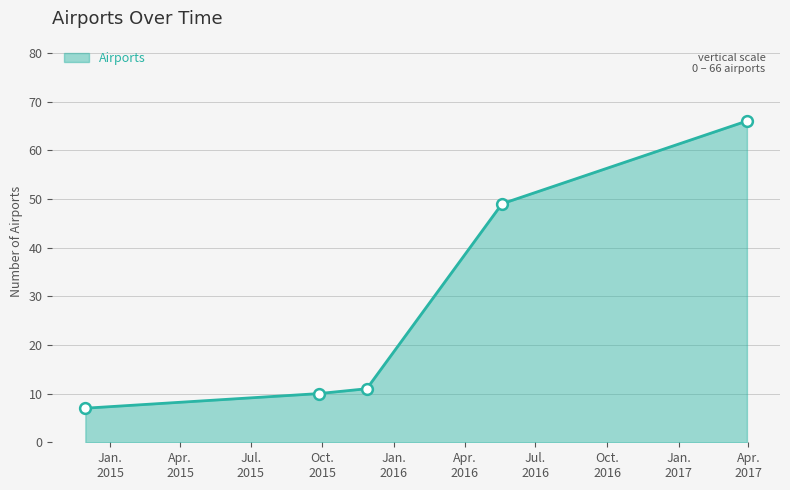

What is the average value?

29